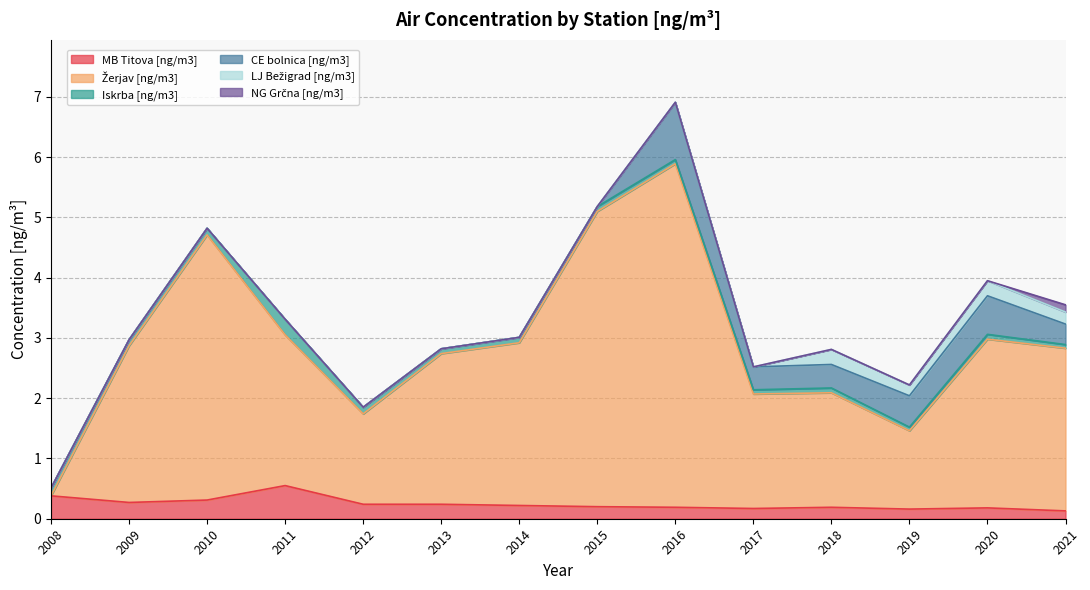

The MB Titova [ng/m3] series shows 0.2 at 2016. True or false?

True